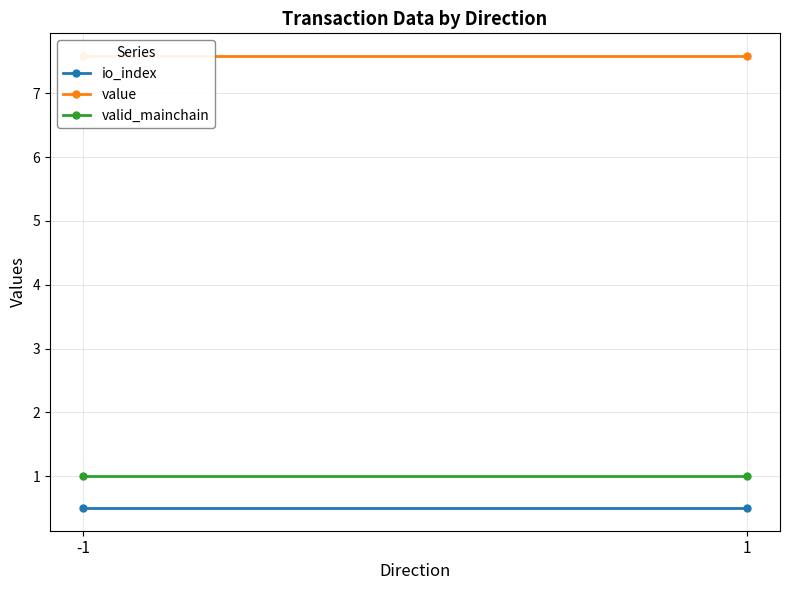

List the labels in order of io_index value, largest first.

-1, 1